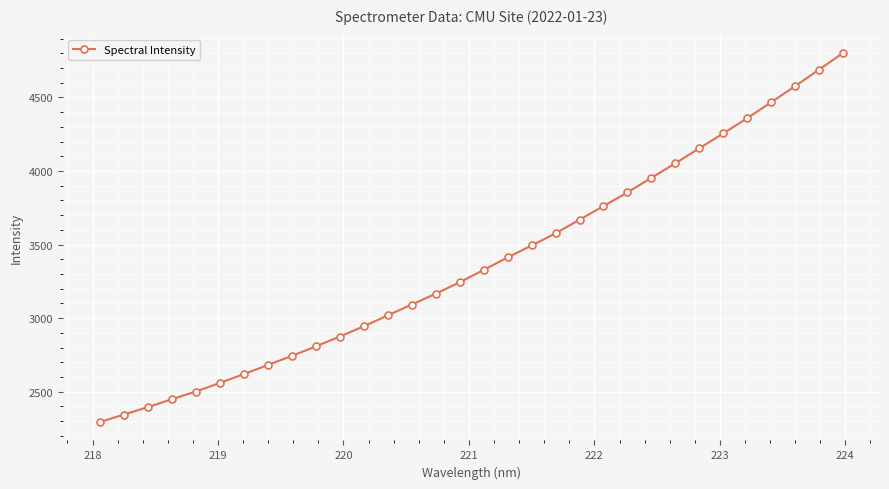

What is the average value?

3379.1